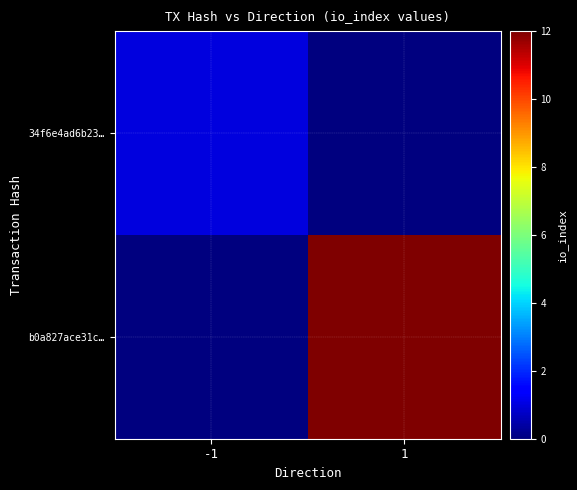

Between -1 and 1, which series saw the biggest shift?

b0a827ace31c…